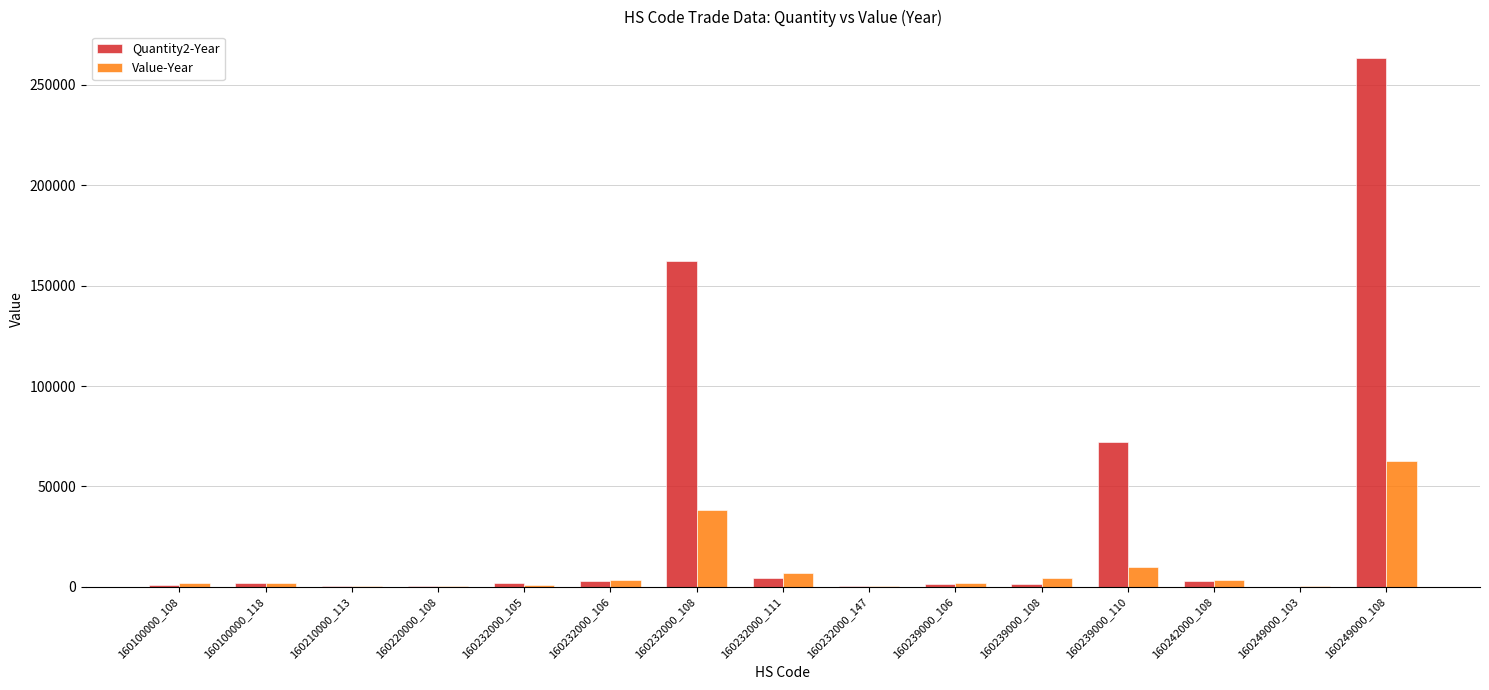

Which series has the largest total across all categories?

Quantity2-Year